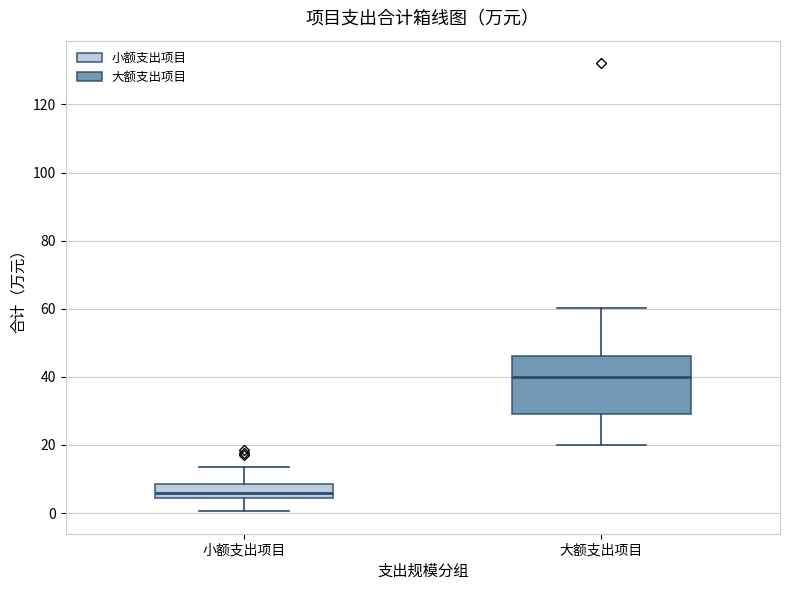

Comparing the boxes themselves (not the whiskers), which one is the tallest?

大额支出项目